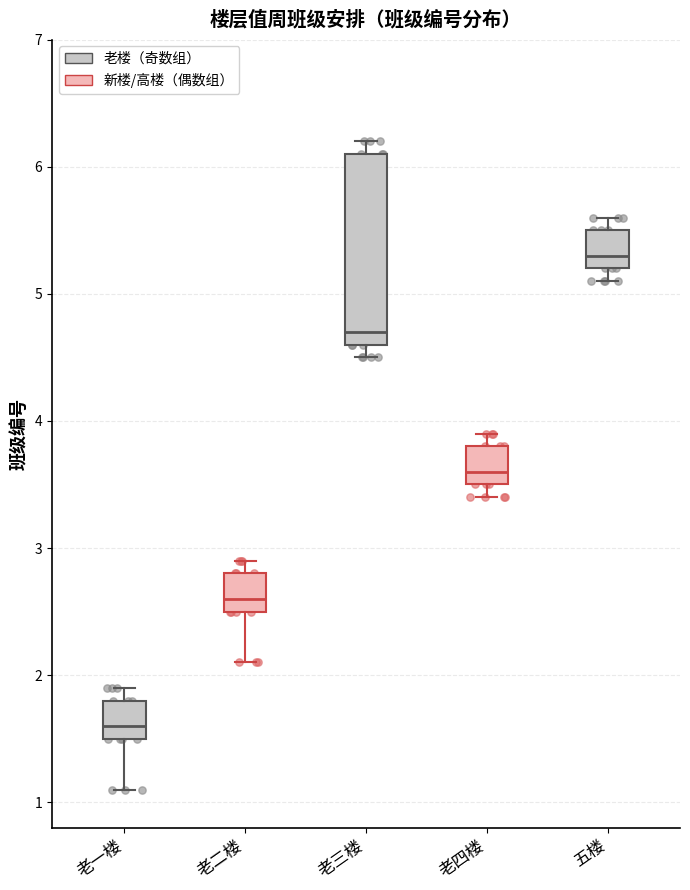

Reading left to right, transcribe this box plot: for each box, give where its median line is, the range the box spans, and where its two whiskers end, as read against the y-axis. The values are not printed on the chart, so give them approximately, as read against the axis.

老一楼: median 1.6, box 1.5 to 1.8, whiskers 1.1 to 1.9
老二楼: median 2.6, box 2.5 to 2.8, whiskers 2.1 to 2.9
老三楼: median 4.7, box 4.6 to 6.1, whiskers 4.5 to 6.2
老四楼: median 3.6, box 3.5 to 3.8, whiskers 3.4 to 3.9
五楼: median 5.3, box 5.2 to 5.5, whiskers 5.1 to 5.6